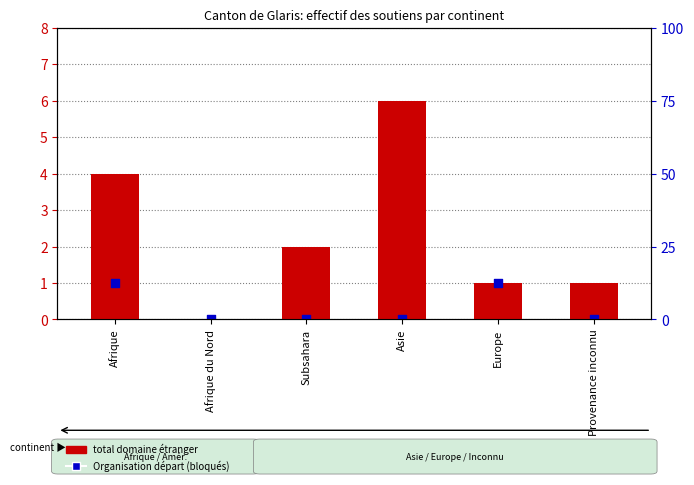

Is the value of Total domaine étranger at Afrique greater than the value of Organisation départ (bloqués) at Provenance inconnu?

Yes